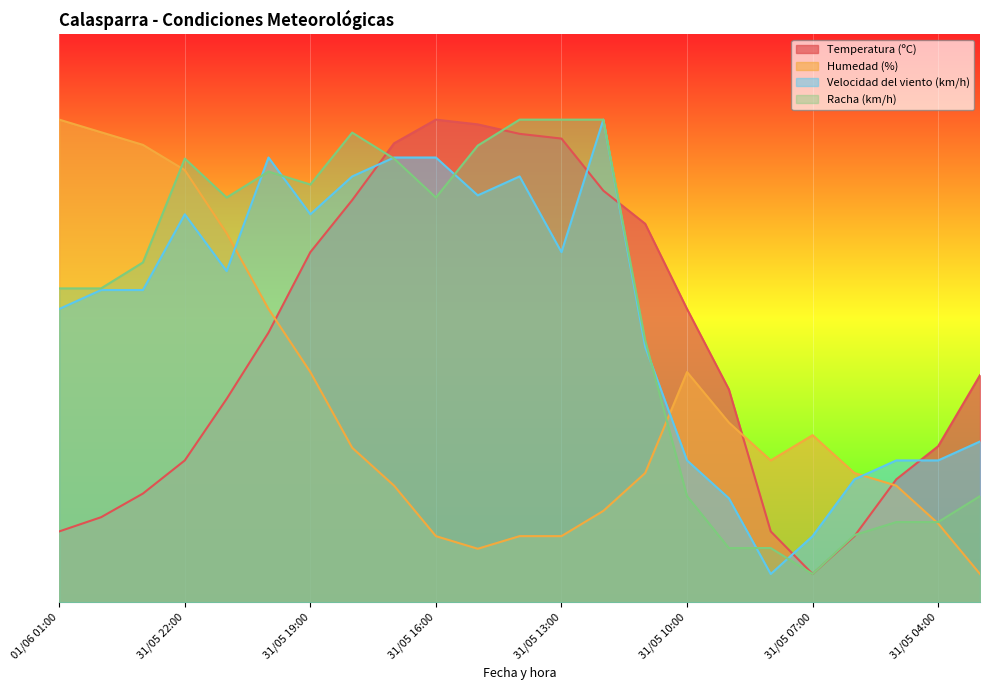

At how many categories does at least one series exceed 41?

16